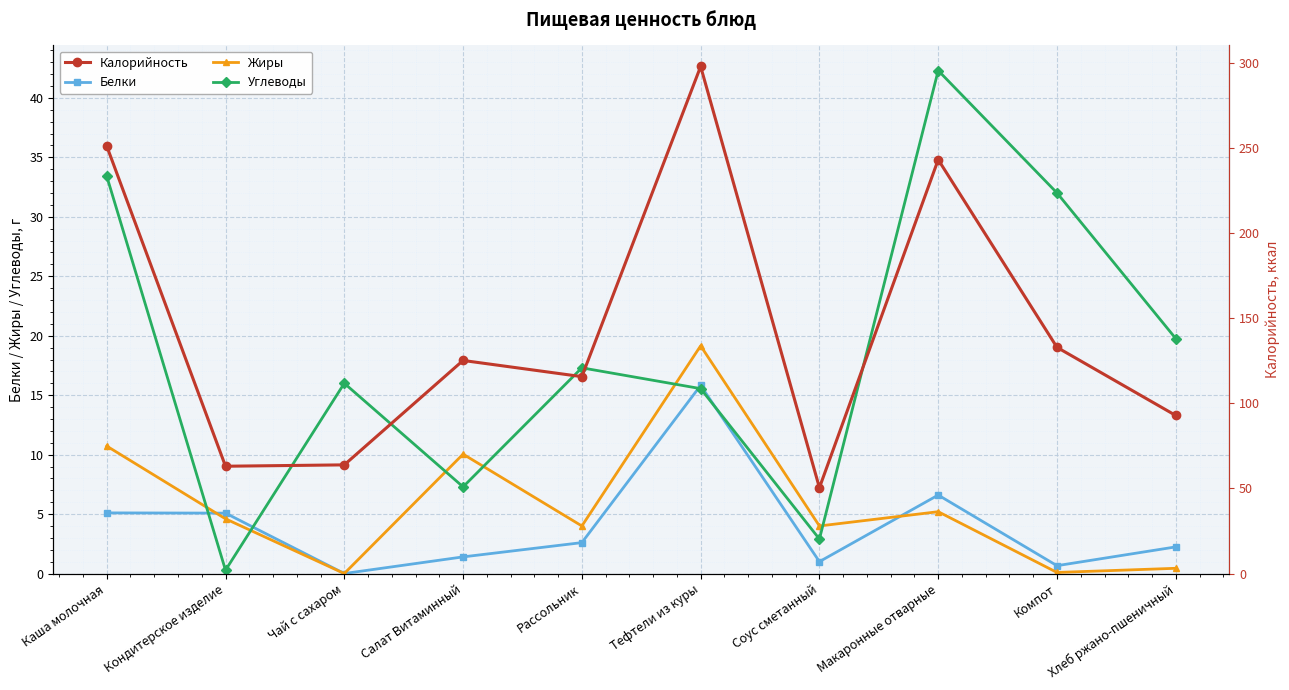

At how many categories does at least one series exceed 247?

2